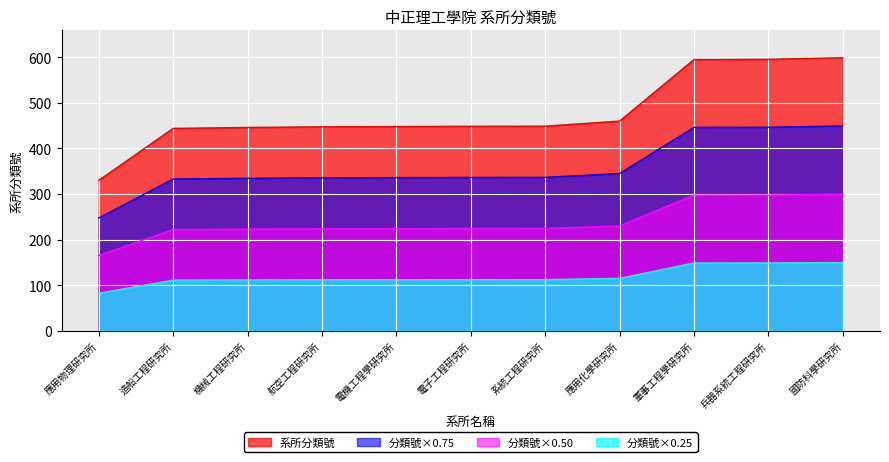

List the labels in order of value, smallest first.

應用物理研究所, 造船工程研究所, 機械工程研究所, 航空工程研究所, 電機工程學研究所, 電子工程研究所, 系統工程研究所, 應用化學研究所, 軍事工程學研究所, 兵器系統工程研究所, 國防科學研究所